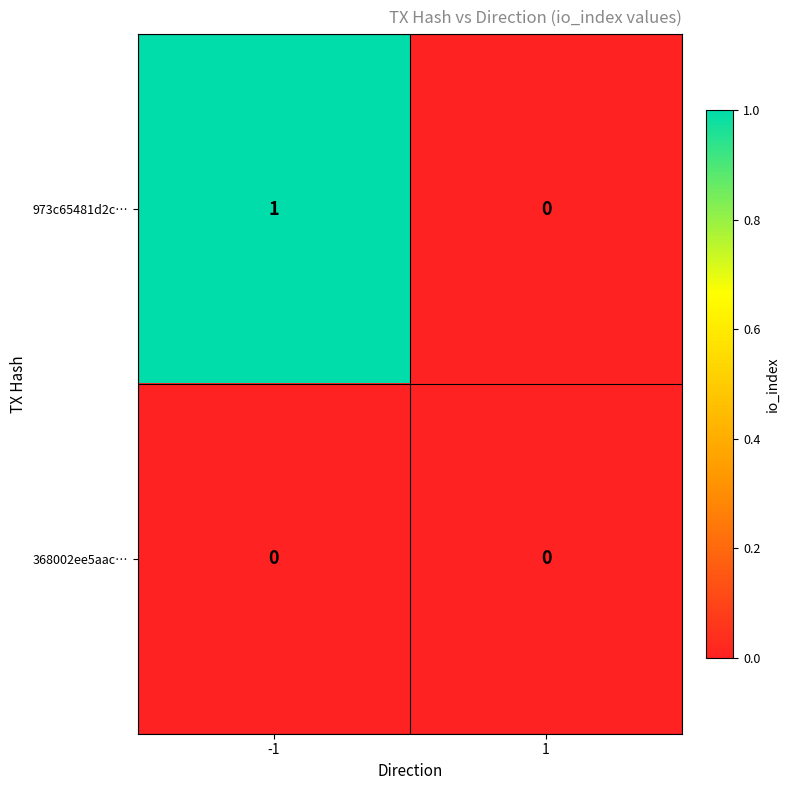

At -1, list the series in order from largest to smallest.

973c65481d2c…, 368002ee5aac…